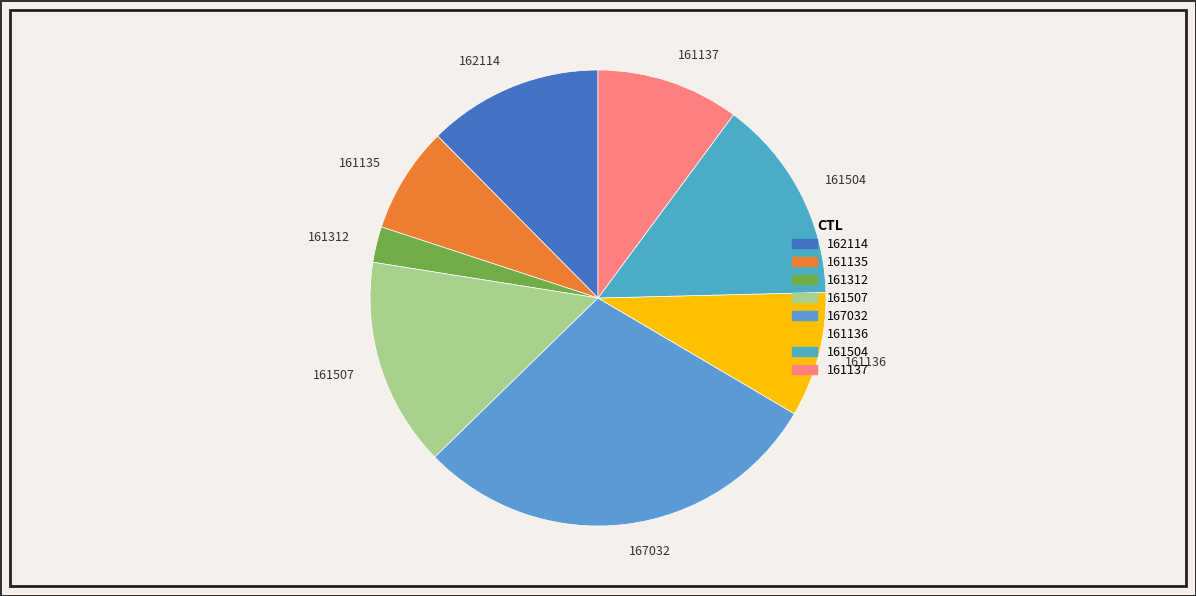

How many segments does this pie chart have?

8